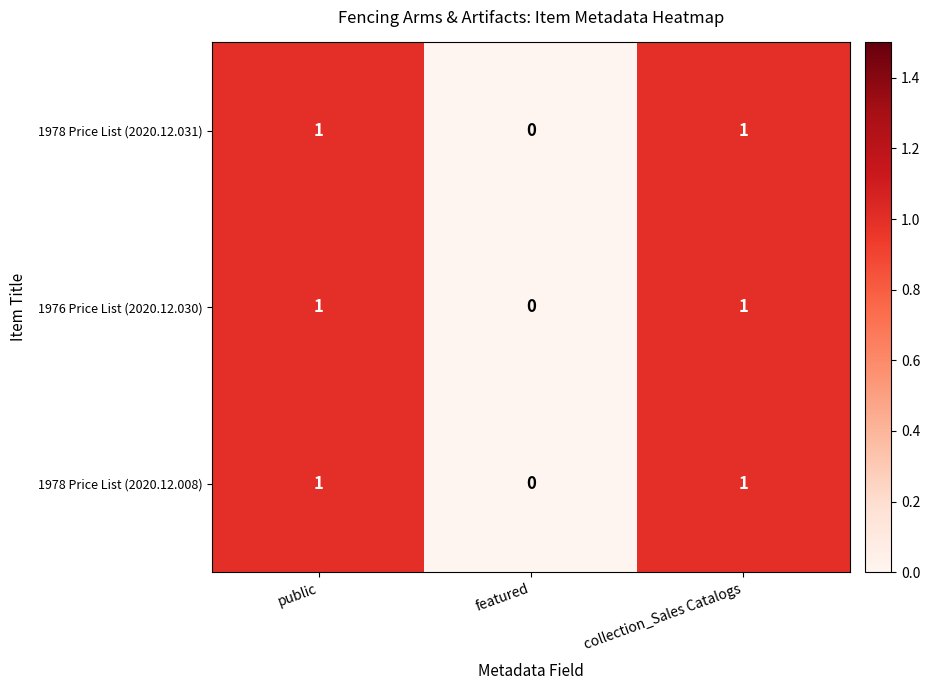

Reading left to right, list all the values displayed in this chart.

1978 Price List (2020.12.031): public=1	featured=0	collection_Sales Catalogs=1
1976 Price List (2020.12.030): public=1	featured=0	collection_Sales Catalogs=1
1978 Price List (2020.12.008): public=1	featured=0	collection_Sales Catalogs=1